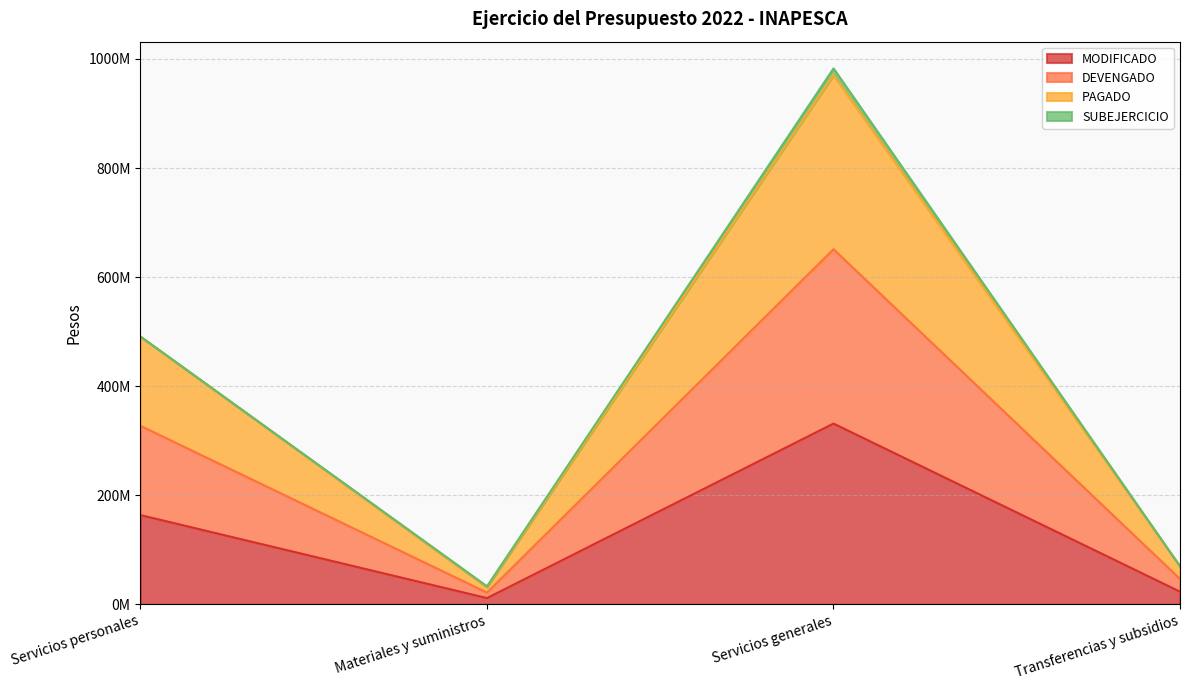

At how many categories does at least one series exceed 861710632?

1